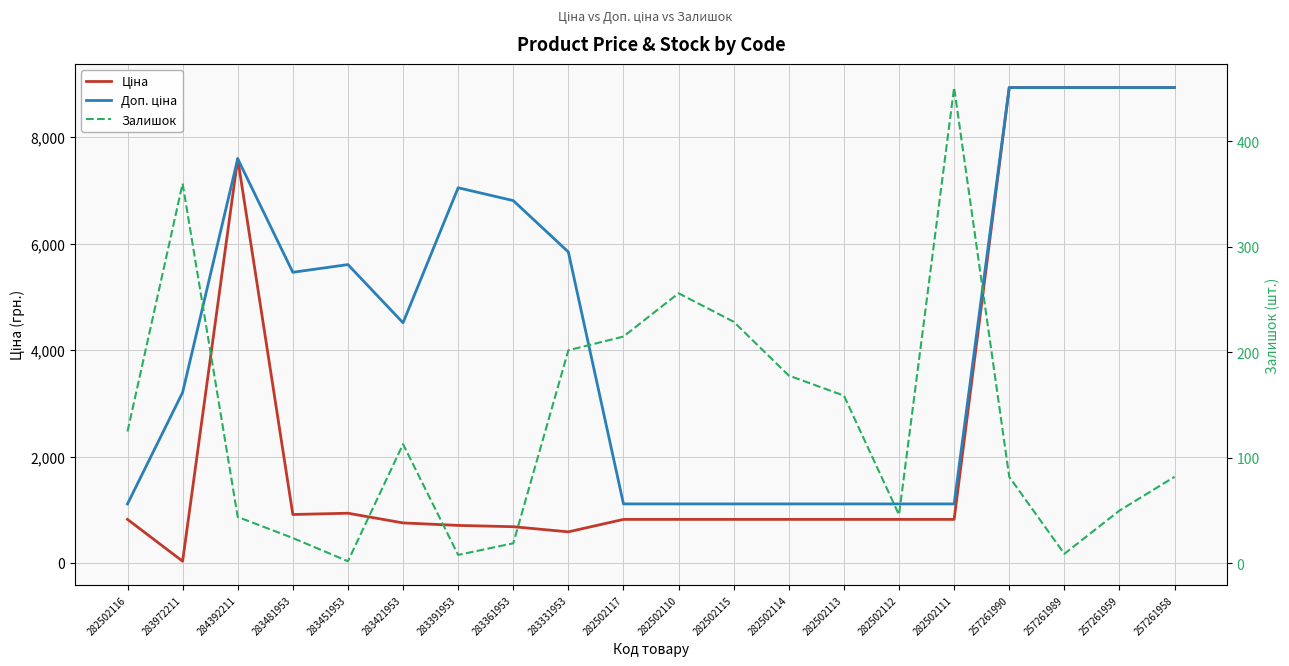

At which category is the sum across all series the highest?

257261990